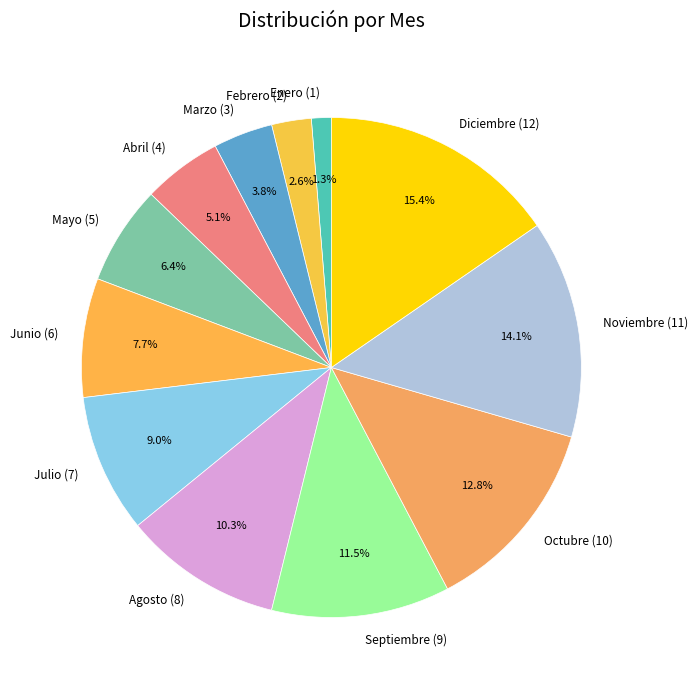

What is the largest slice in the pie chart?

Diciembre